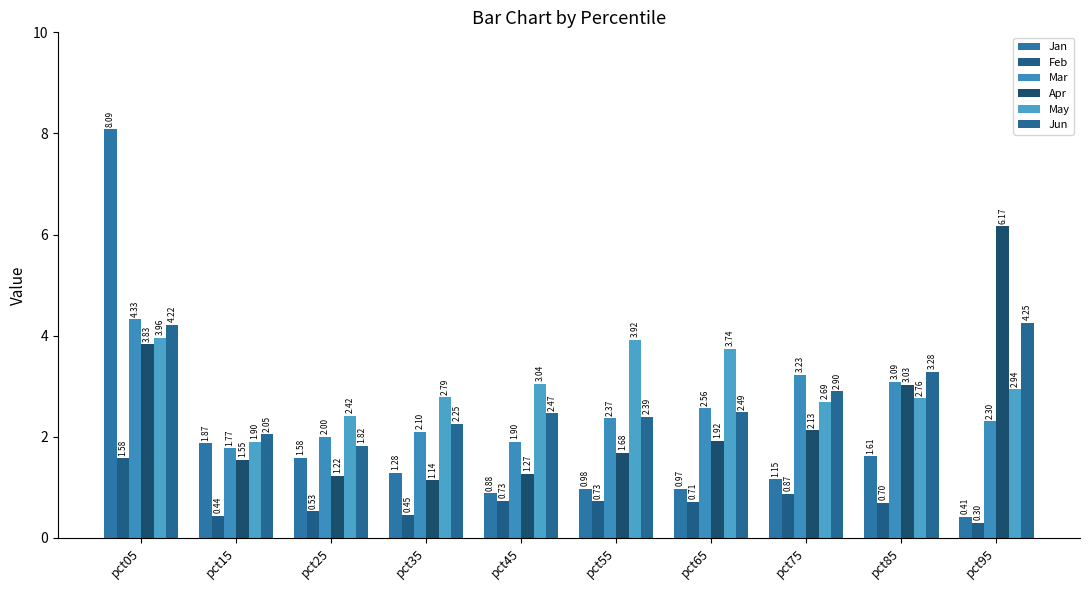

Which label corresponds to the largest value in the chart?

pct05